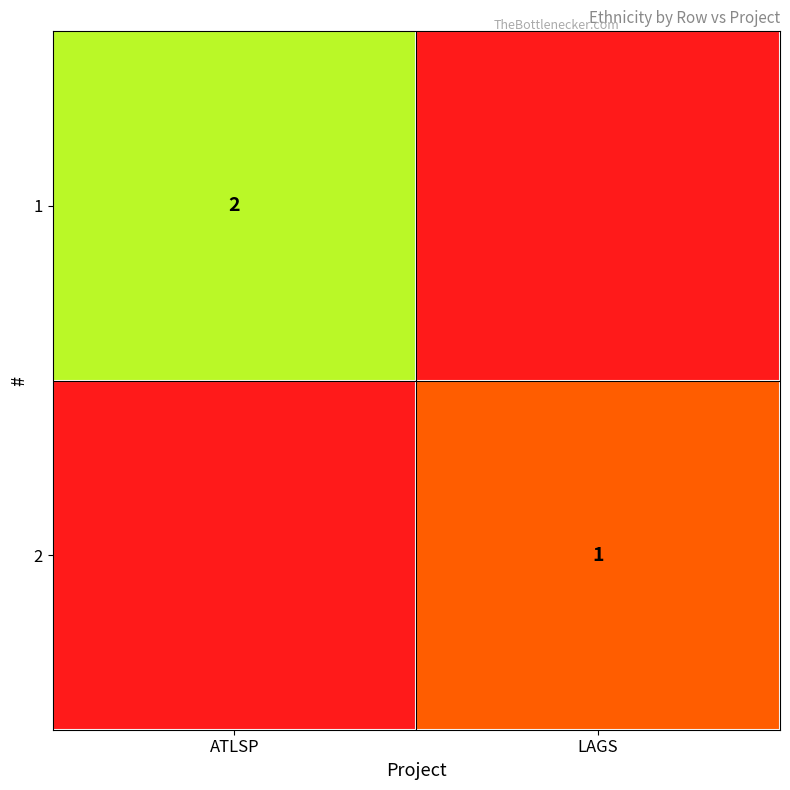

The value of 2 at LAGS is 1. True or false?

True